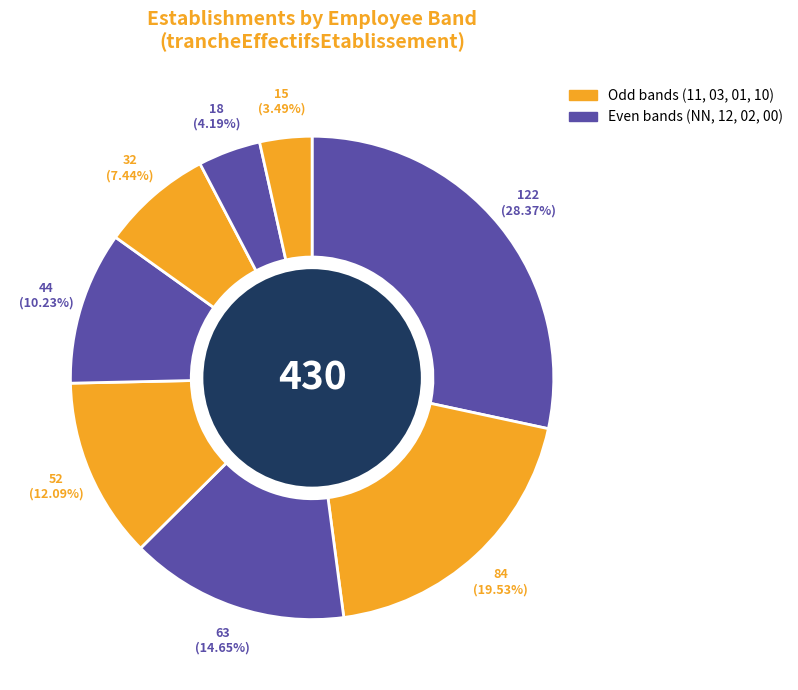

What is the largest slice in the pie chart?

NN